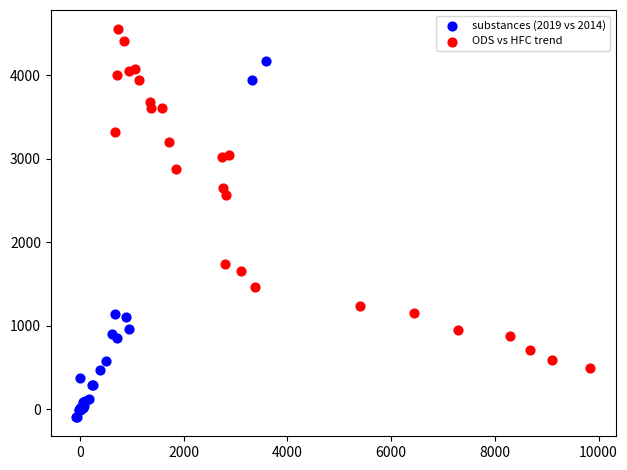

Which series reaches the maximum Y coordinate?

ODS vs HFC trend